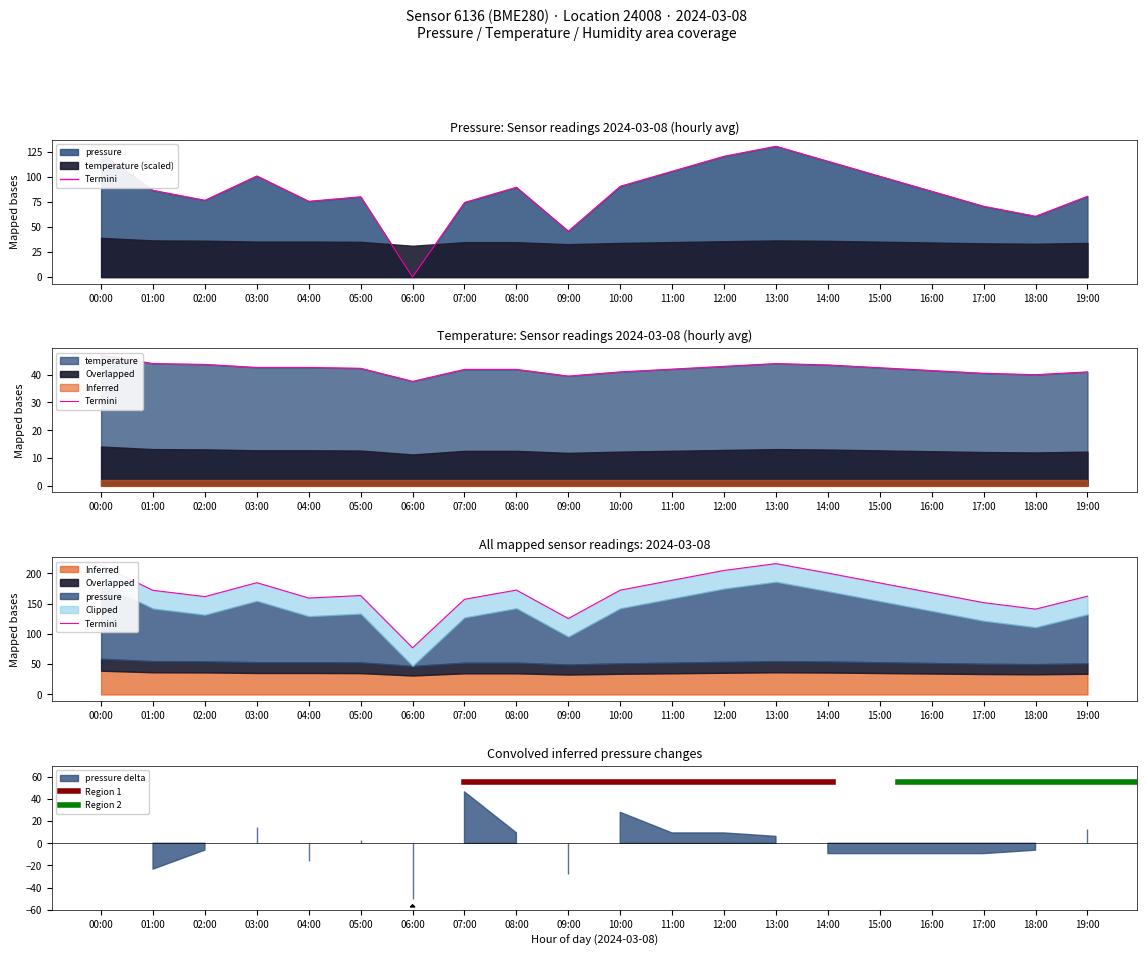

Count the number of categories in the chart.

20